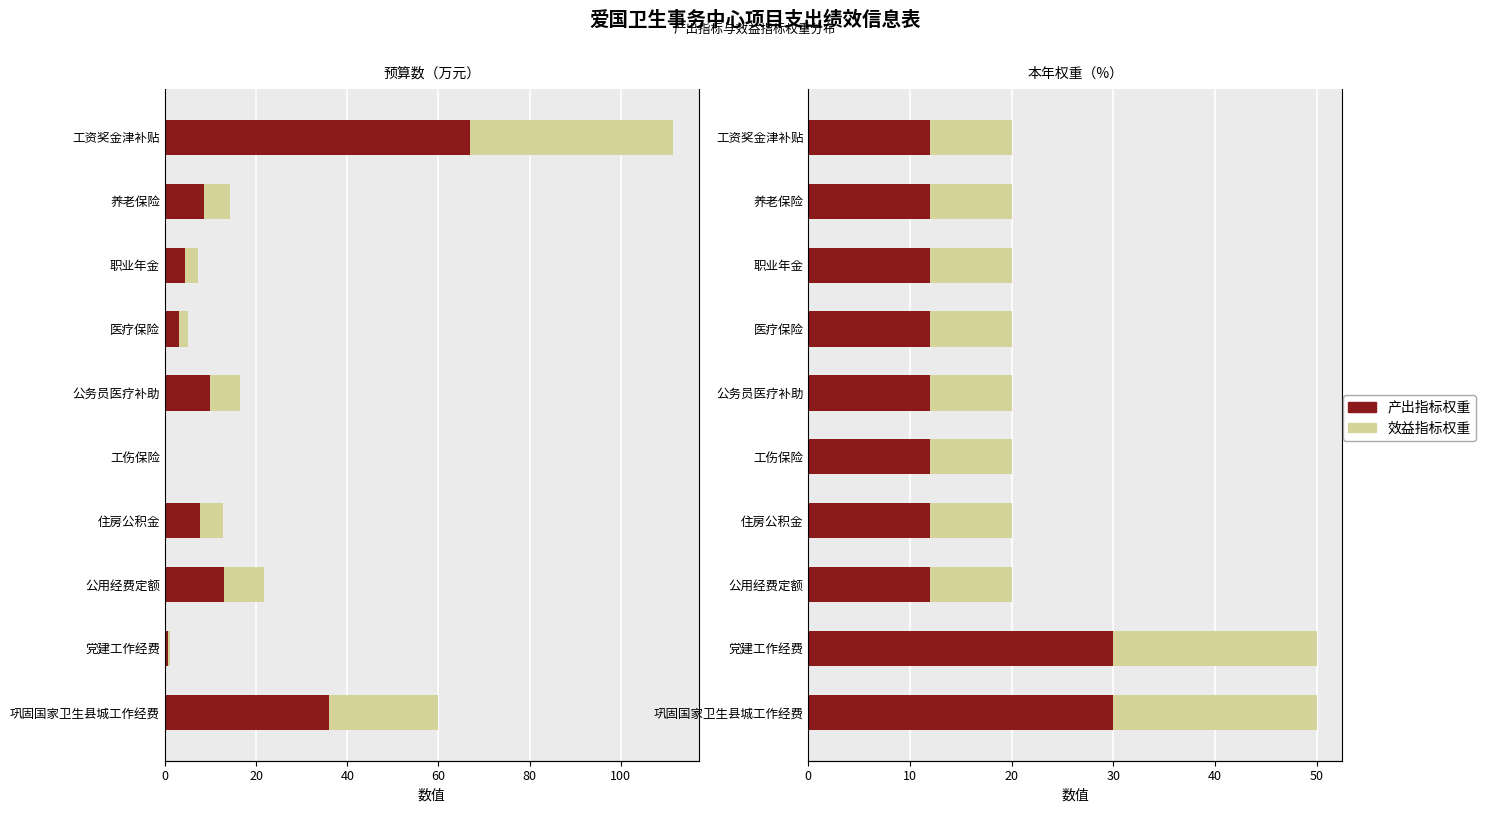

At 养老保险, list the series in order from smallest to largest.

效益指标权重, 产出指标权重